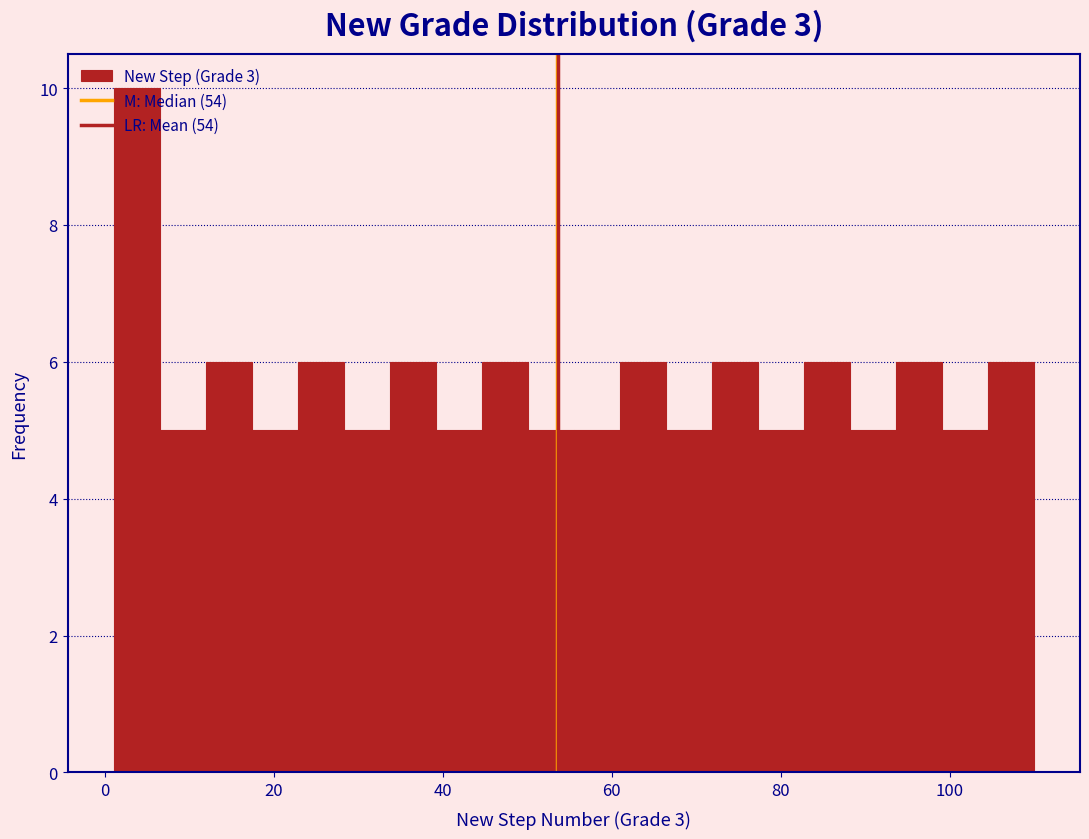

Around what value on the x-axis is the tallest bar? Give the approximate position of its centre, as read against the axis.

4